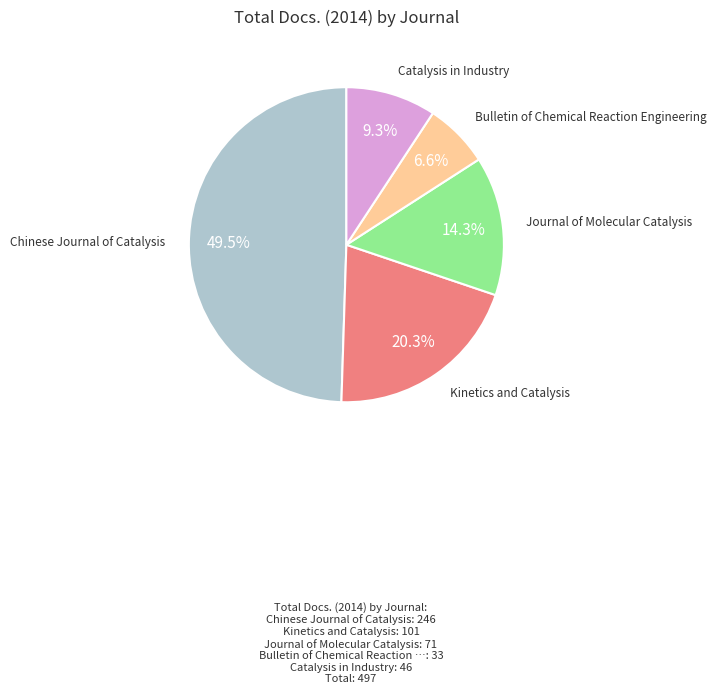

Is there any slice that represents more than half of the pie?

No